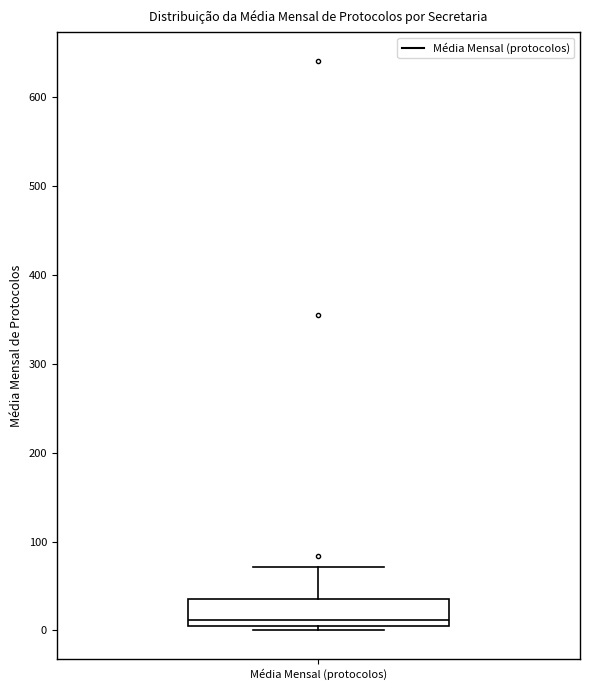

Transcribe this box plot: give where the median line is, the range the box spans, and where the two whiskers end, as read against the y-axis. The values are not printed on the chart, so give them approximately, as read against the axis.

median 10, box 0 to 40, whiskers 0 (just below the box's lower edge) to 70